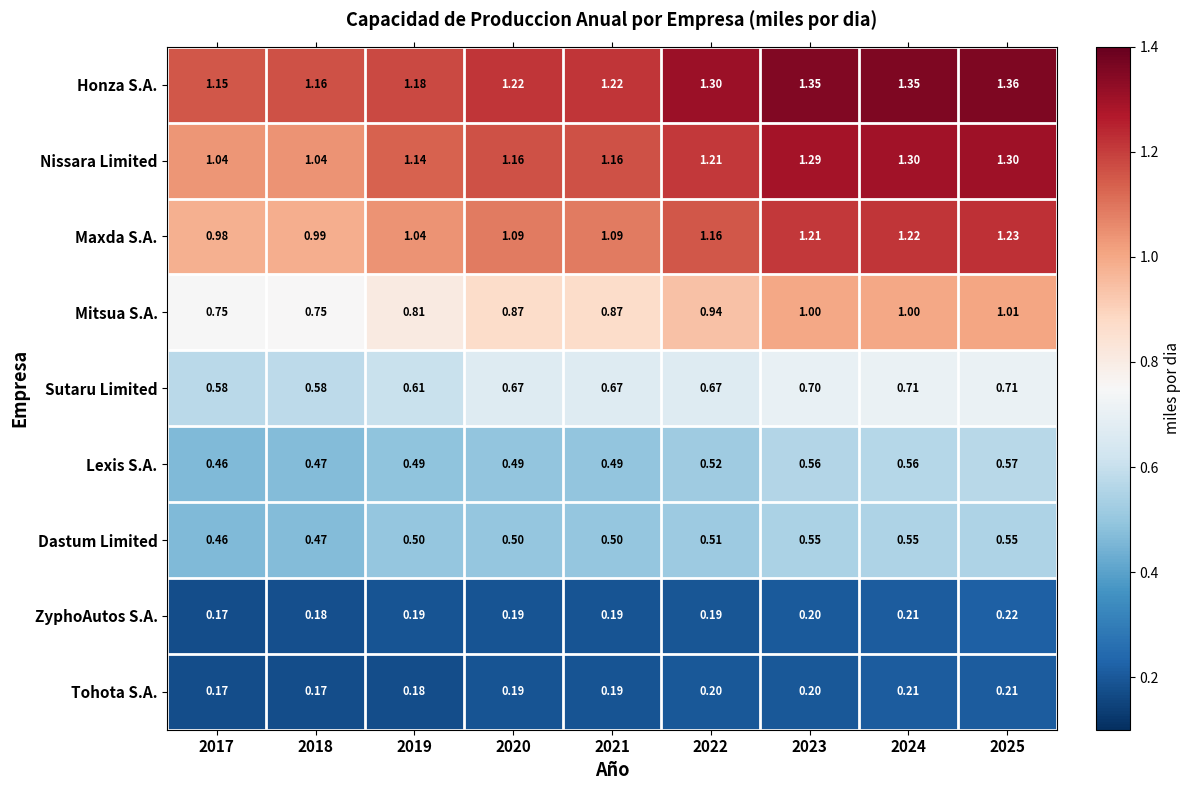

Is the value of ZyphoAutos S.A. at 2018 greater than the value of Mitsua S.A. at 2022?

No